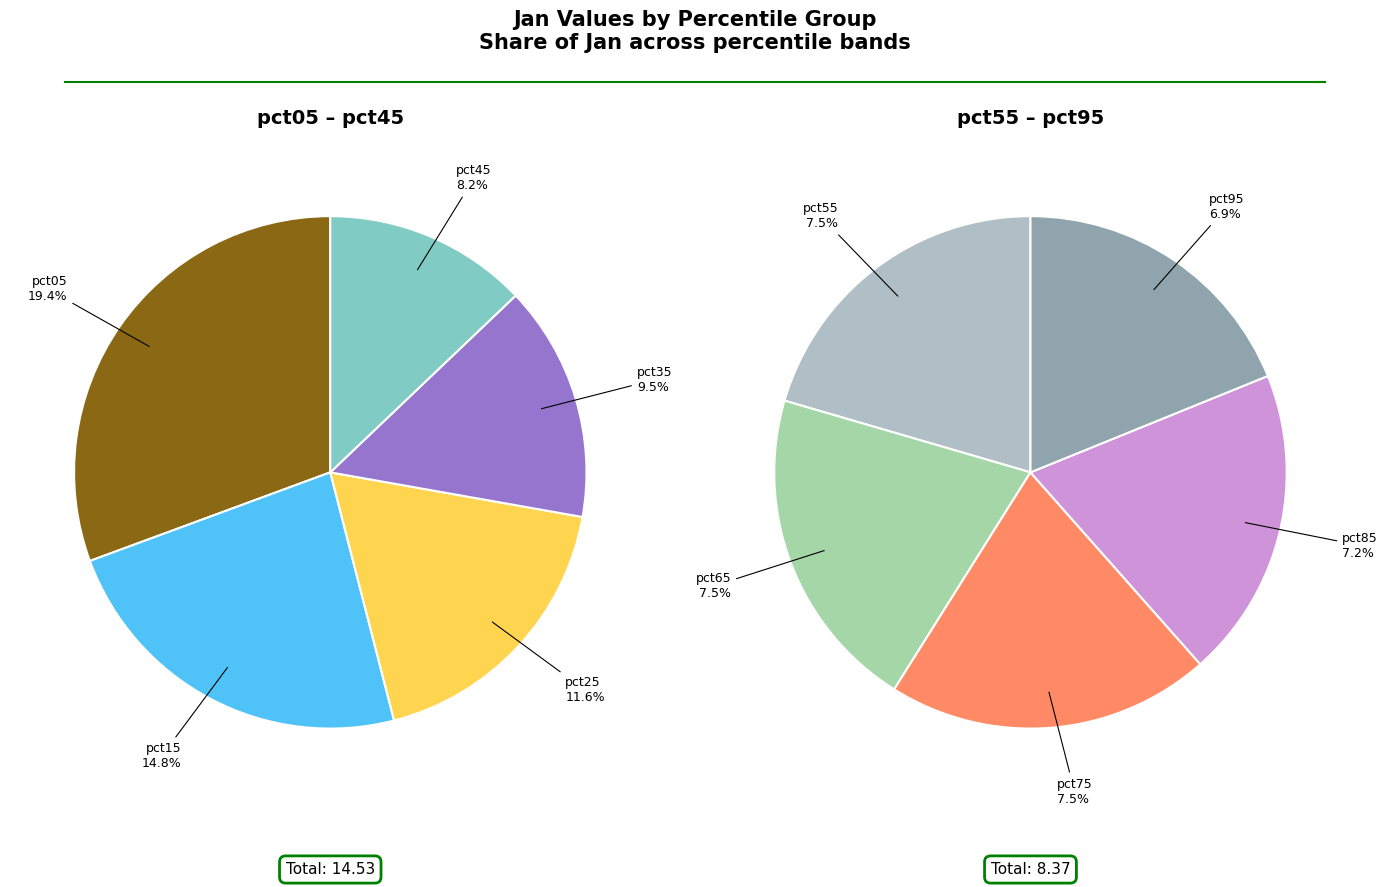

Approximately how many times larger is the value at pct35 compared to pct55?

1.3